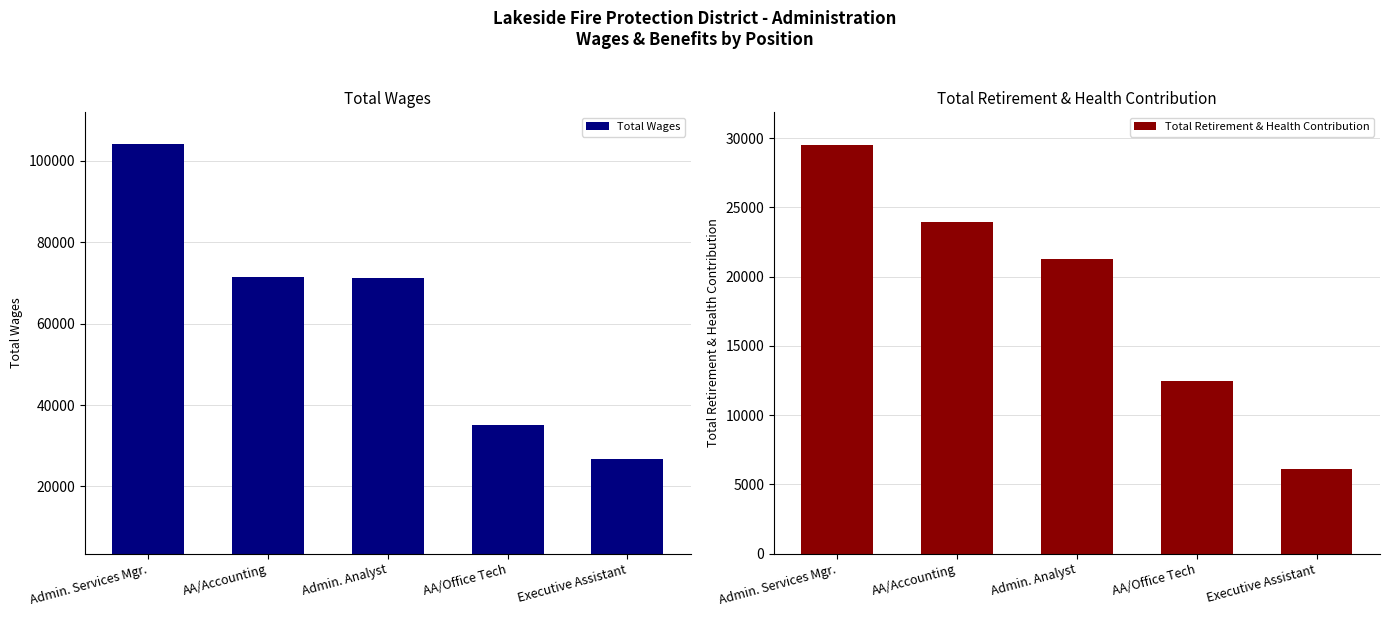

What is the sum of the Total Retirement & Health Contribution values at Admin. Services Mgr. and AA/Accounting?

53471